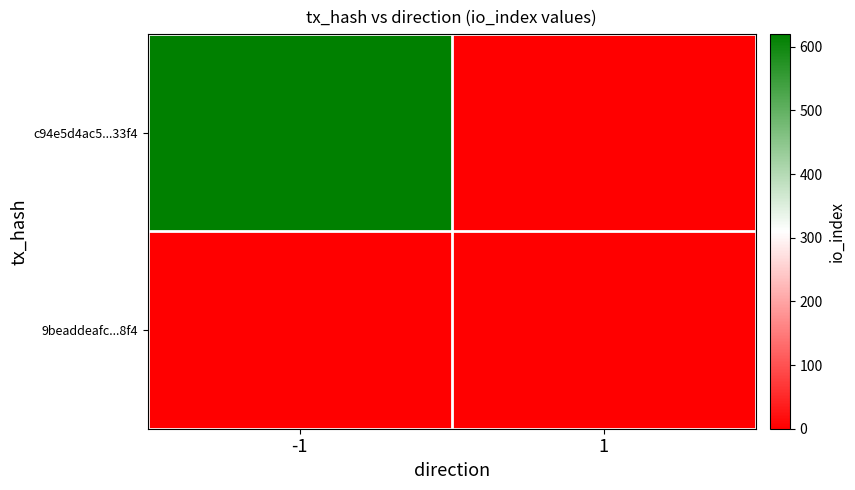

Rank the series at 1 from highest to lowest value.

c94e5d4ac5...33f4, 9beaddeafc...8f4